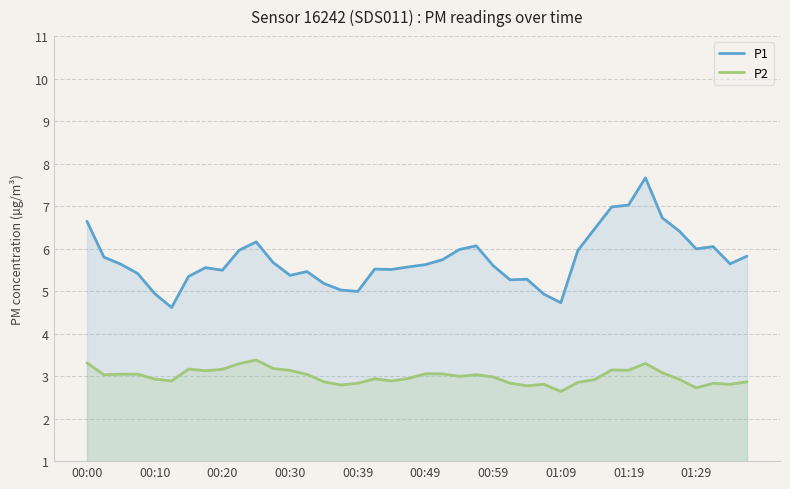

What is the sum of the P2 values at 15 and 19?

5.7